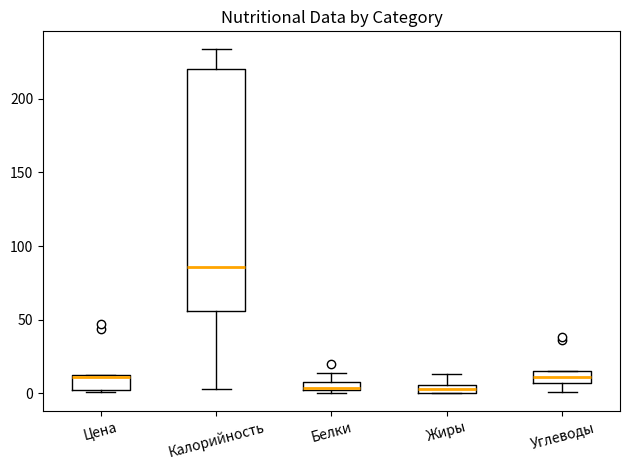

Where is the upper edge of the box for Калорийность on the y-axis? The values are not printed on the chart, so give them approximately, as read against the axis.

220